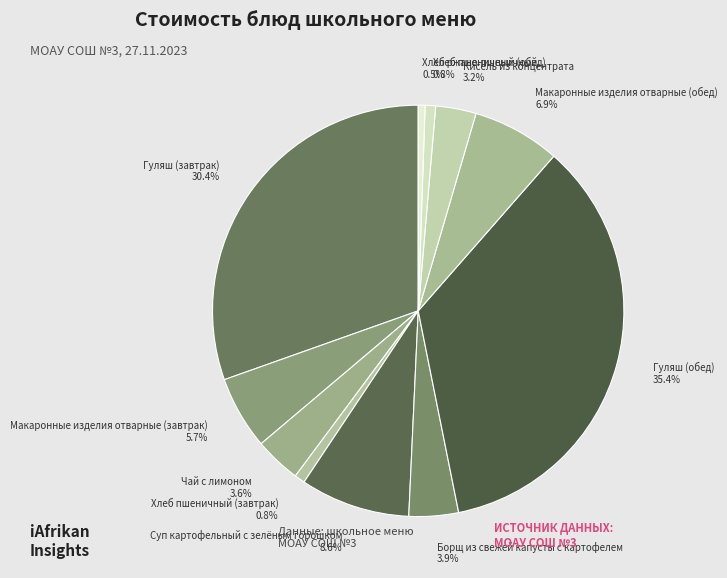

Is the sum of Хлеб пшеничный (завтрак) and Хлеб пшеничный (обед) greater than half?

No